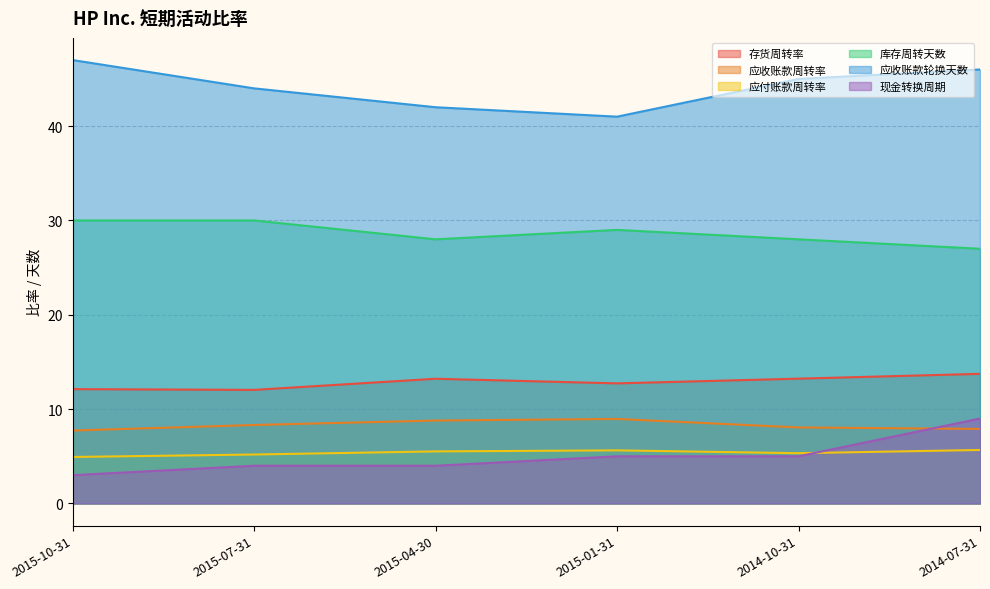

The 应付账款周转率 series shows 5.6 at 2015-01-31. True or false?

True